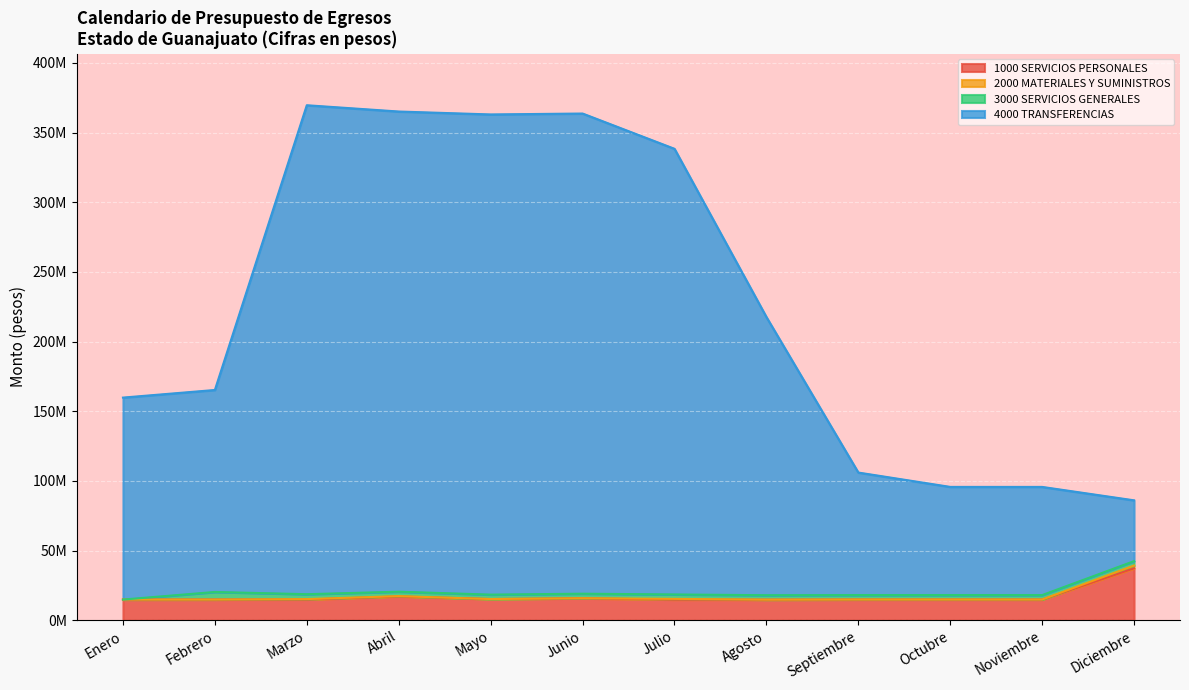

True or false: 1000 SERVICIOS PERSONALES and 4000 TRANSFERENCIAS intersect in this chart.

False